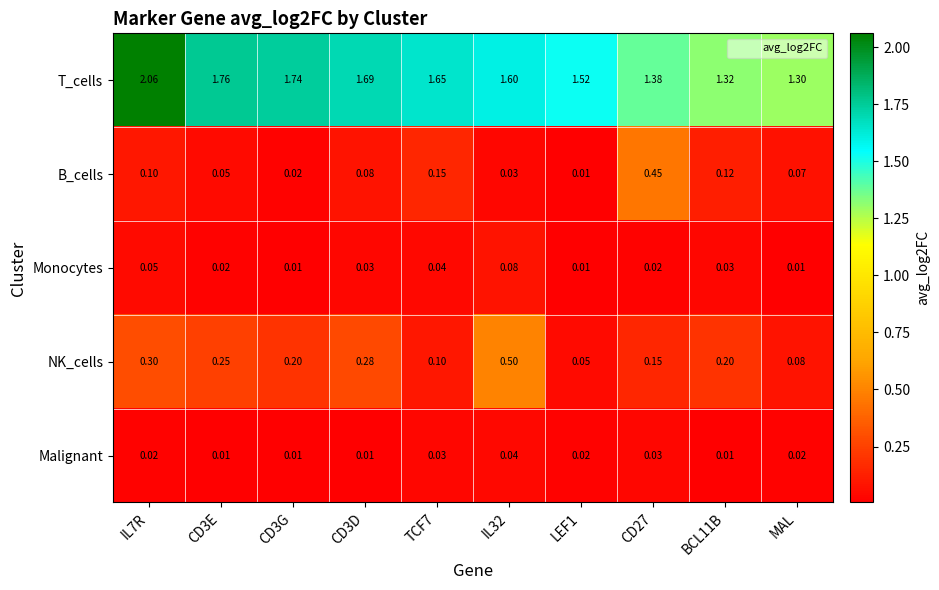

Which series changed the most between IL32 and CD27?

B_cells